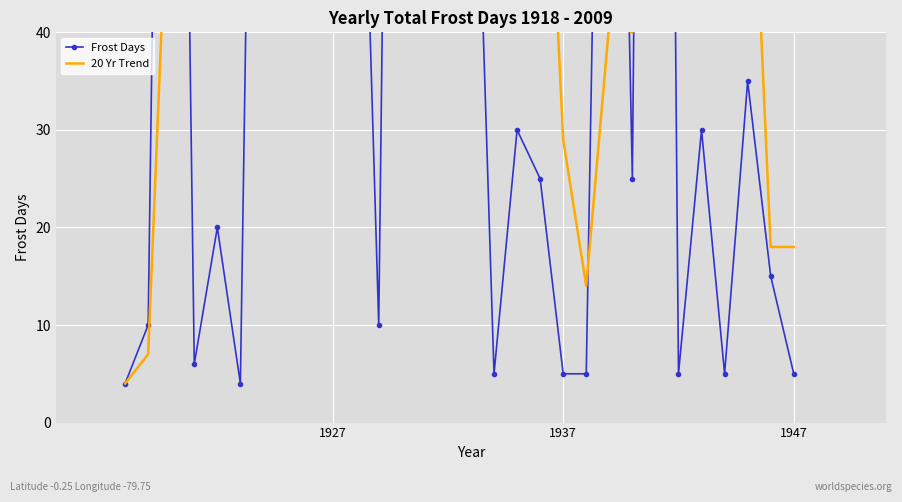

True or false: Frost Days has more than 0 interior local peaks.

True